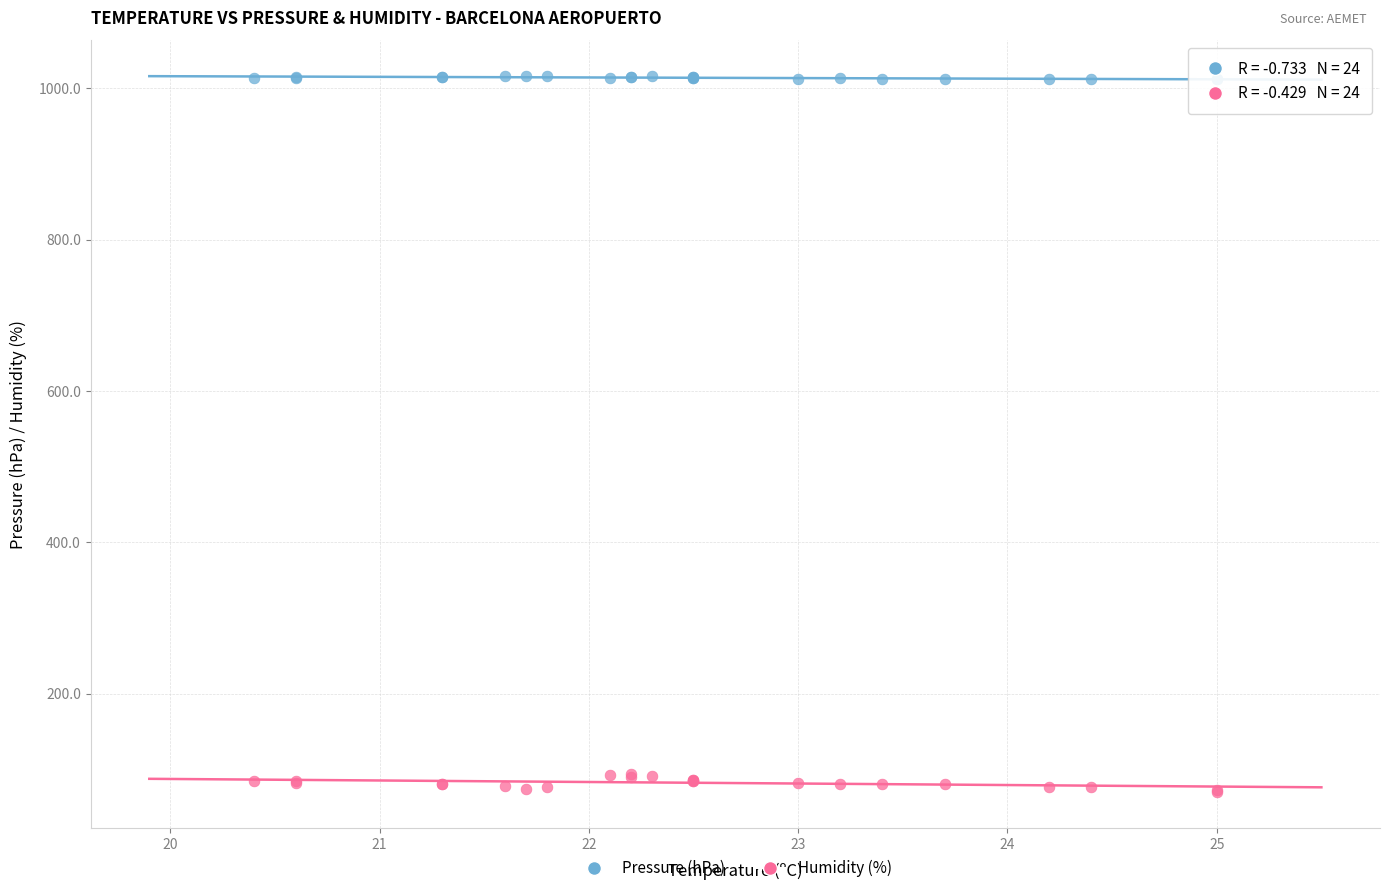

What is the X range (max minus min) for the scatter plot?

4.6